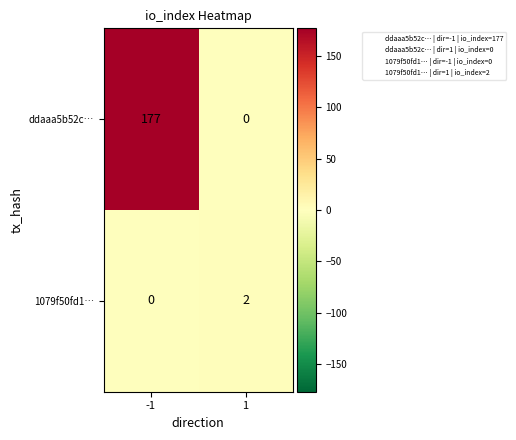

What is the difference between the maximum and minimum values in the ddaaa5b52c… series?

177